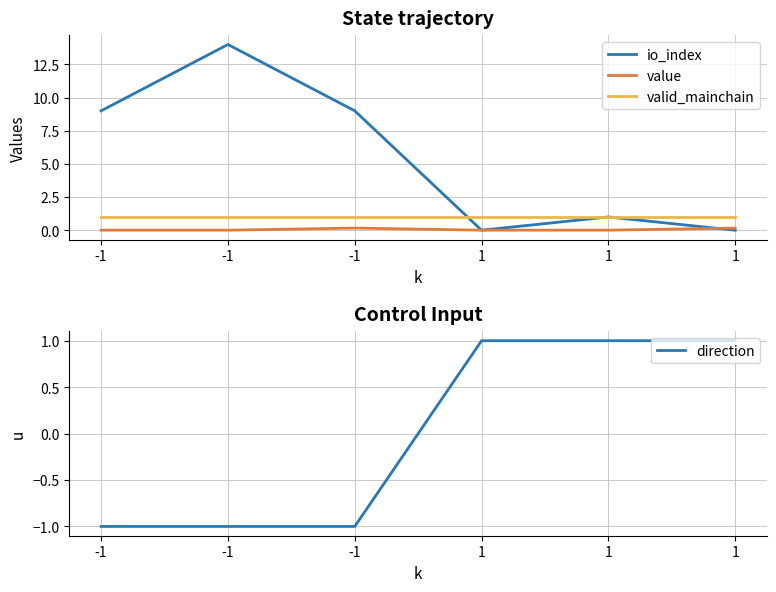

How many categories are shown in the chart?

6